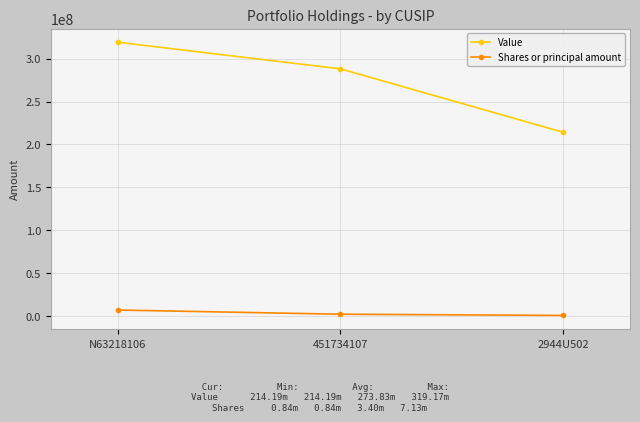

Is the value of Value at 2944U502 greater than the value of Shares or principal amount at 451734107?

Yes